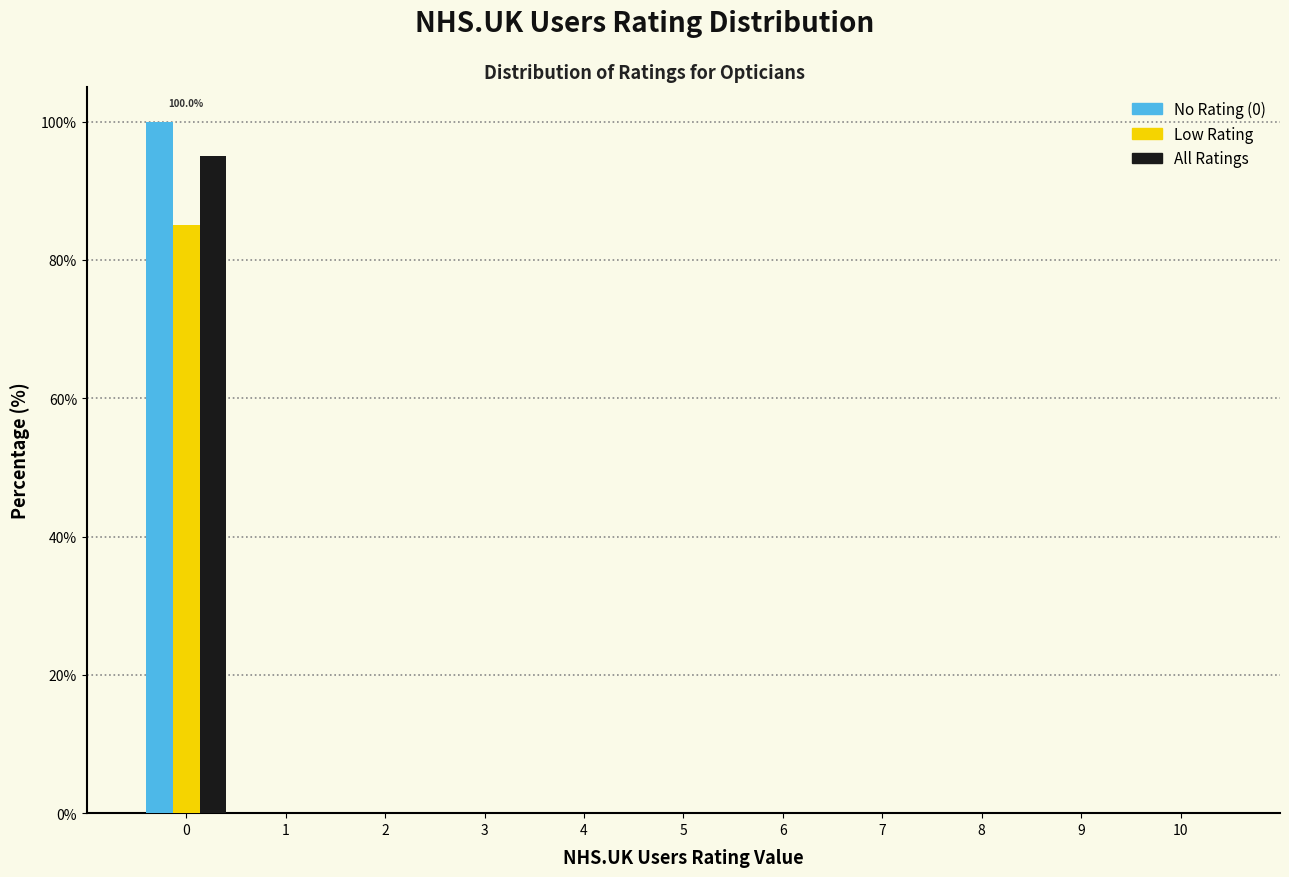

In the No Rating (0) series, which range on the x-axis has the tallest bar?

-0.5 to 0.5